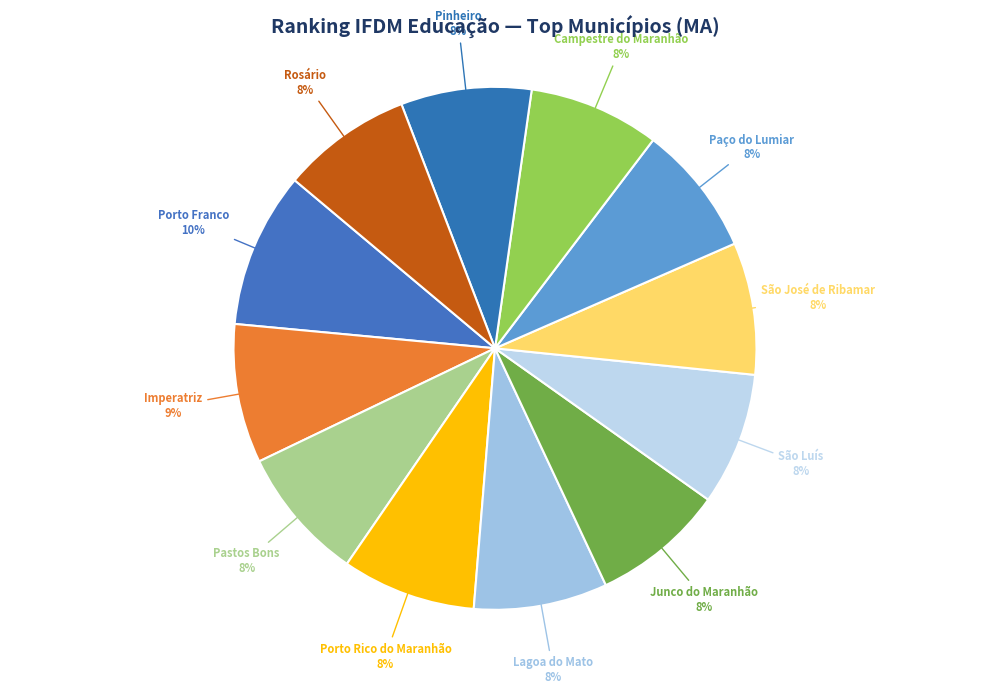

Count the number of slices in the pie.

12